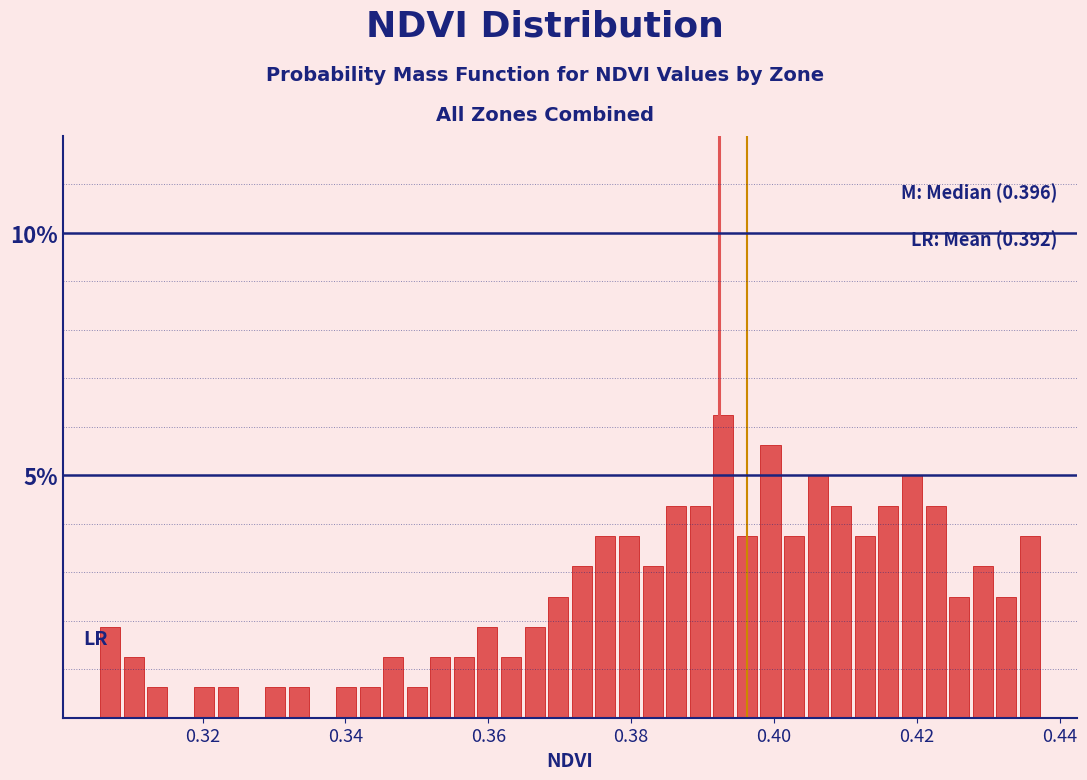

Read against the x-axis, roughly where is the centre of the tallest bar?

0.392